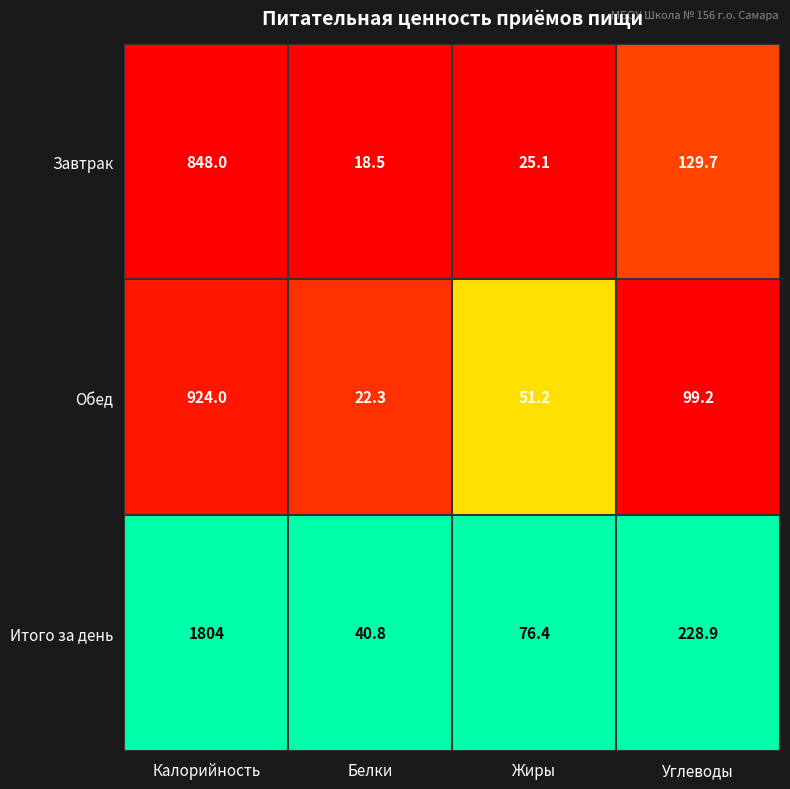

What is the lowest value of the Обед series?

22.3